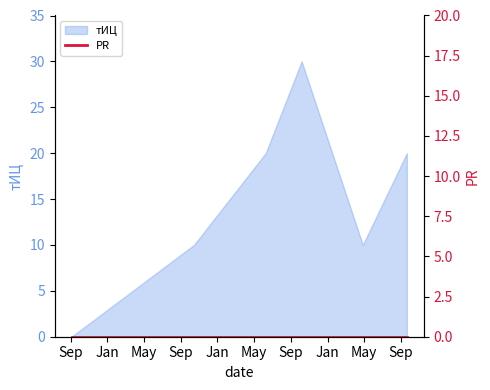

How many categories are shown in the chart?

6